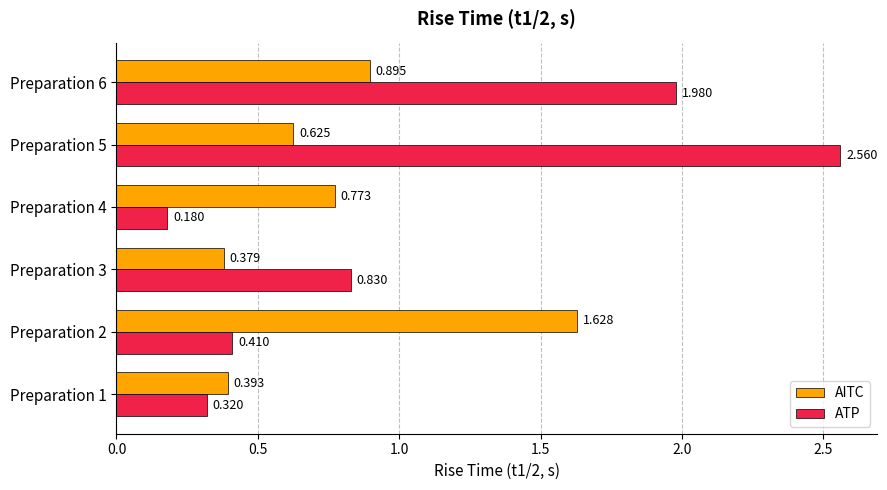

Which series has the widest spread of values?

ATP